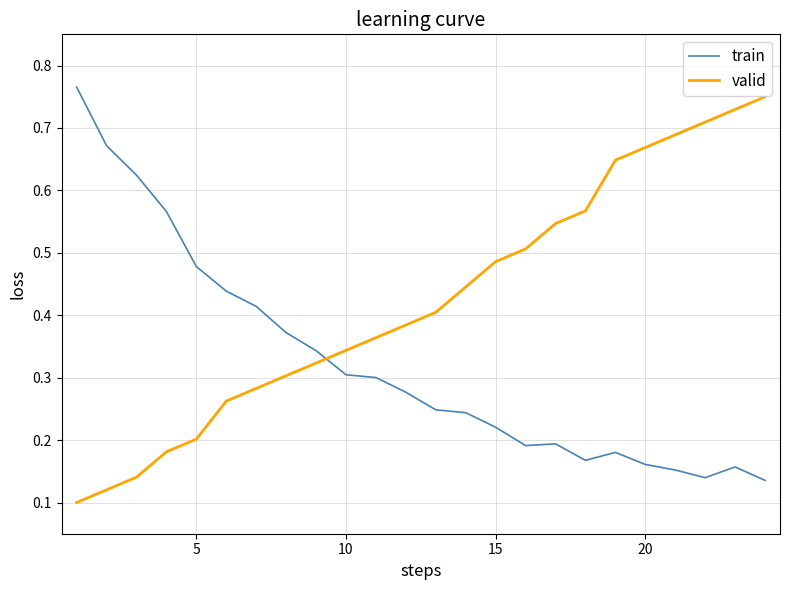

Which series has the largest total across all categories?

valid